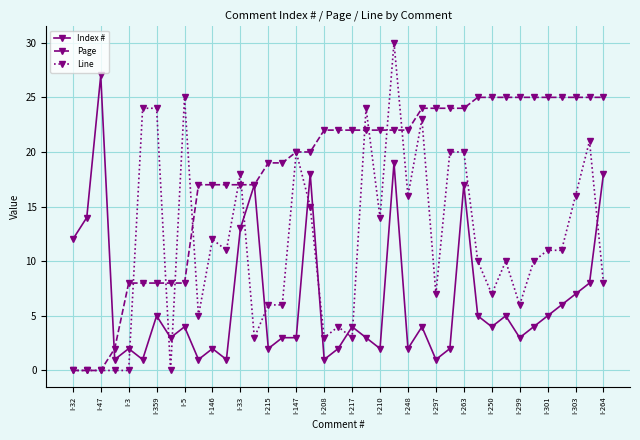

After their last crossing, which series has the higher values: Index # or Line?

Index #